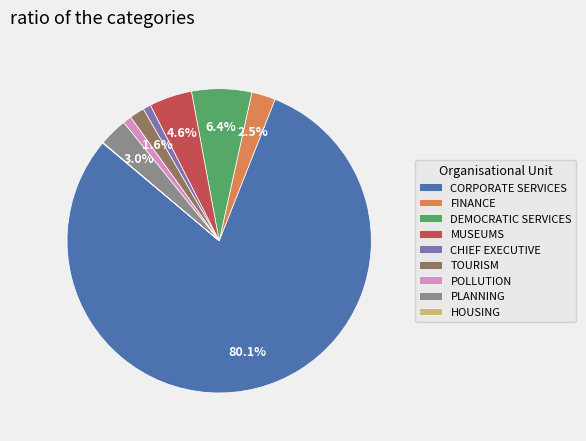

Which category accounts for the majority?

CORPORATE SERVICES